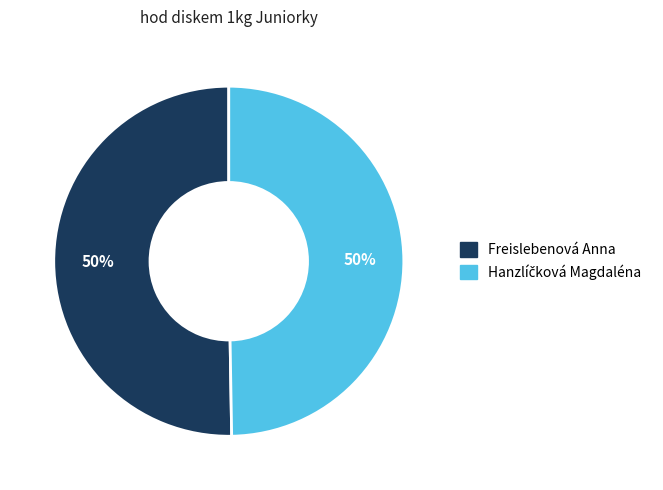

The Freislebenová Anna slice represents 50% of the pie. True or false?

True